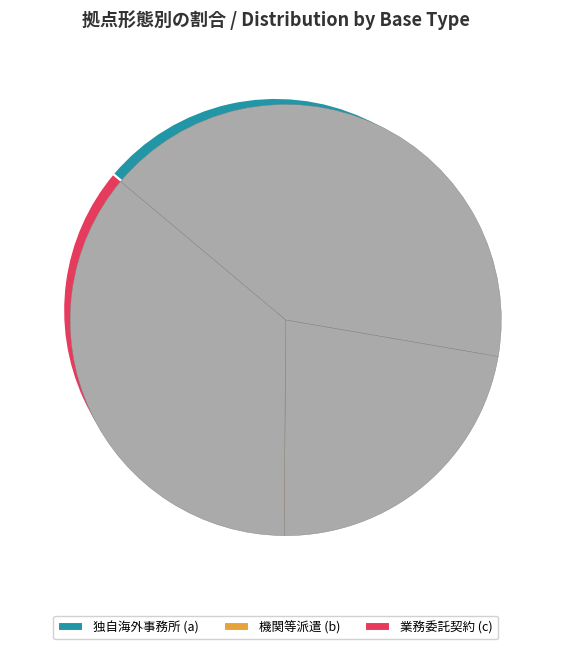

What is the smallest slice in the pie chart?

機関等派遣